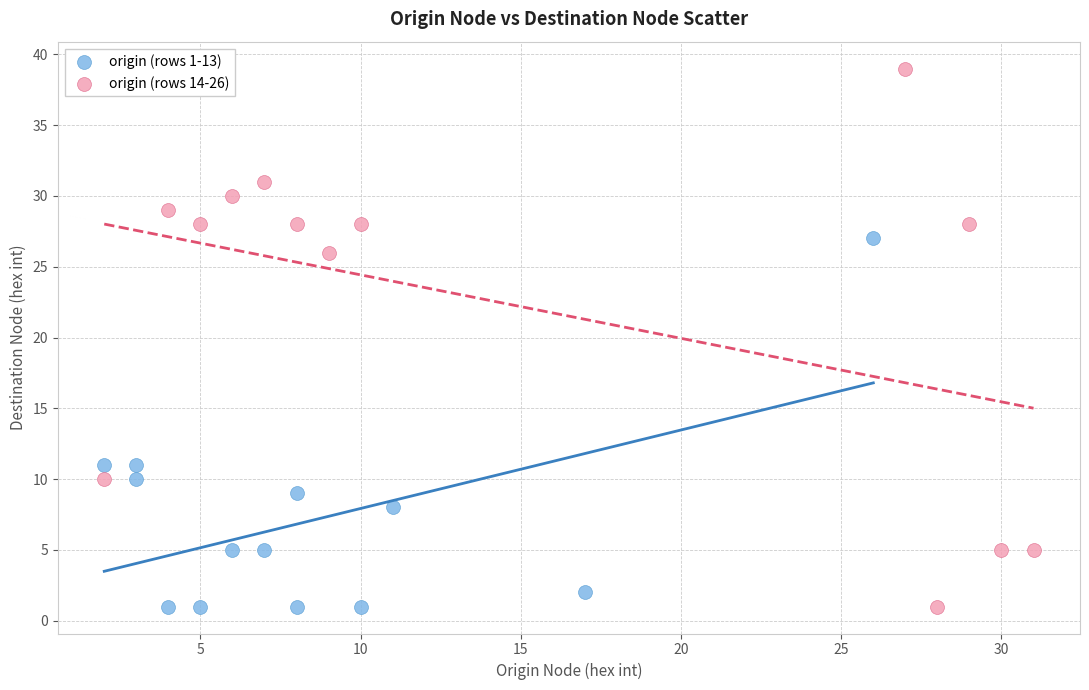

Which series has the widest spread of Y values?

origin (rows 14-26)